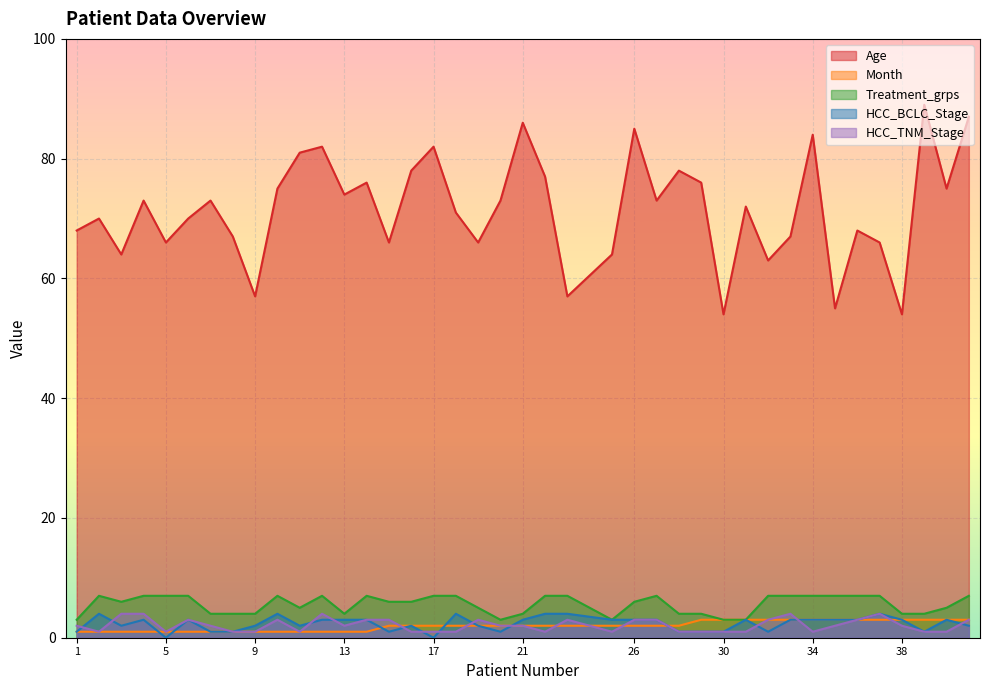

What is the difference between the maximum and minimum values in the HCC_BCLC_Stage series?

4